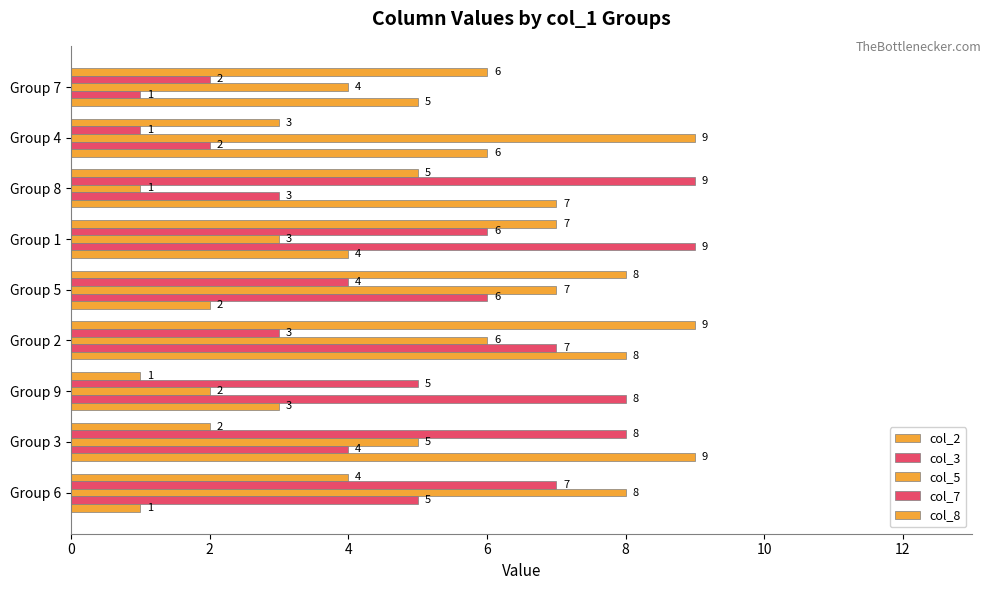

Count the number of data series in this chart.

5